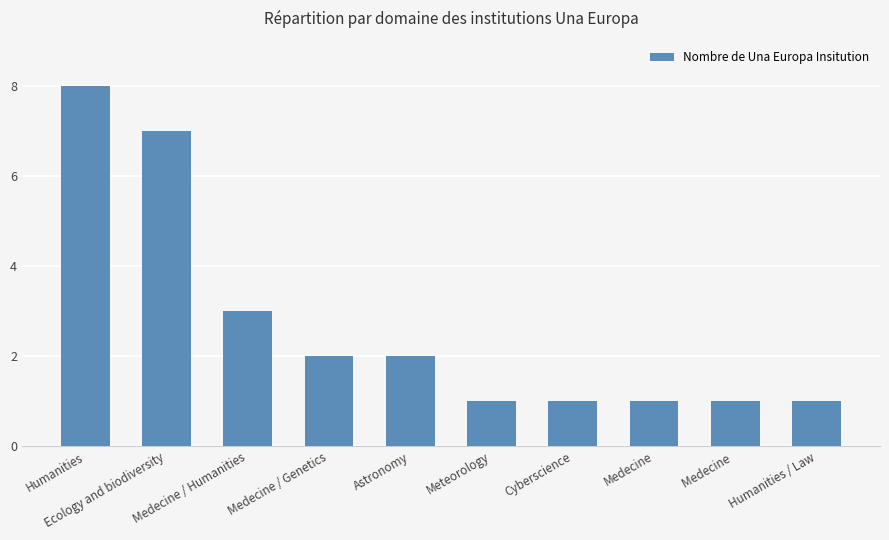

What is the sum of all values?

27